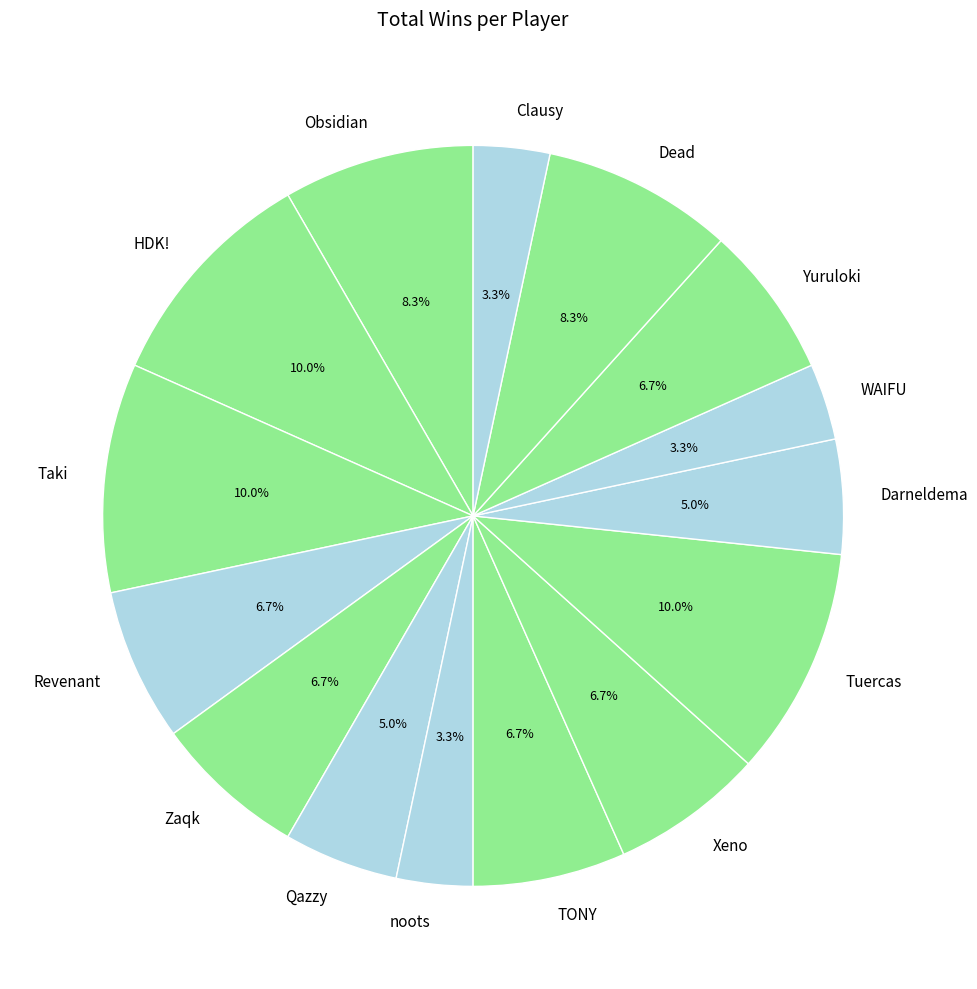

To the nearest percent, what is the difference between the Yuruloki and Dead slice percentages?

2%